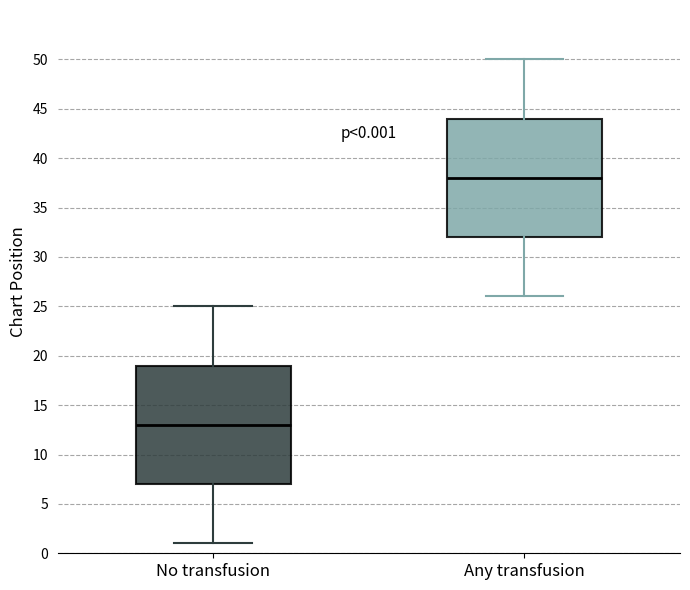

Which box's median line is the highest?

Any transfusion